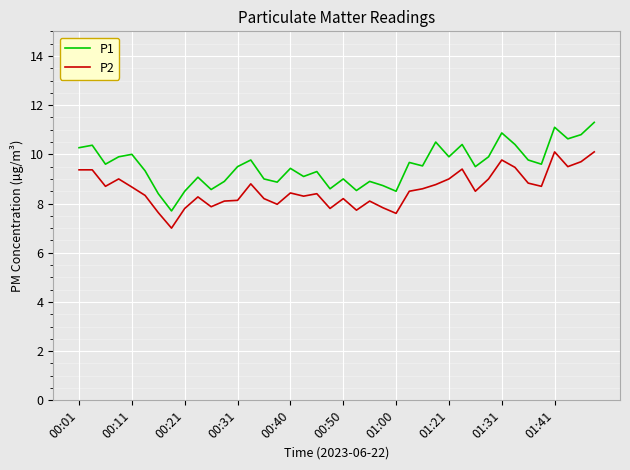

How many lines are shown in the chart?

2